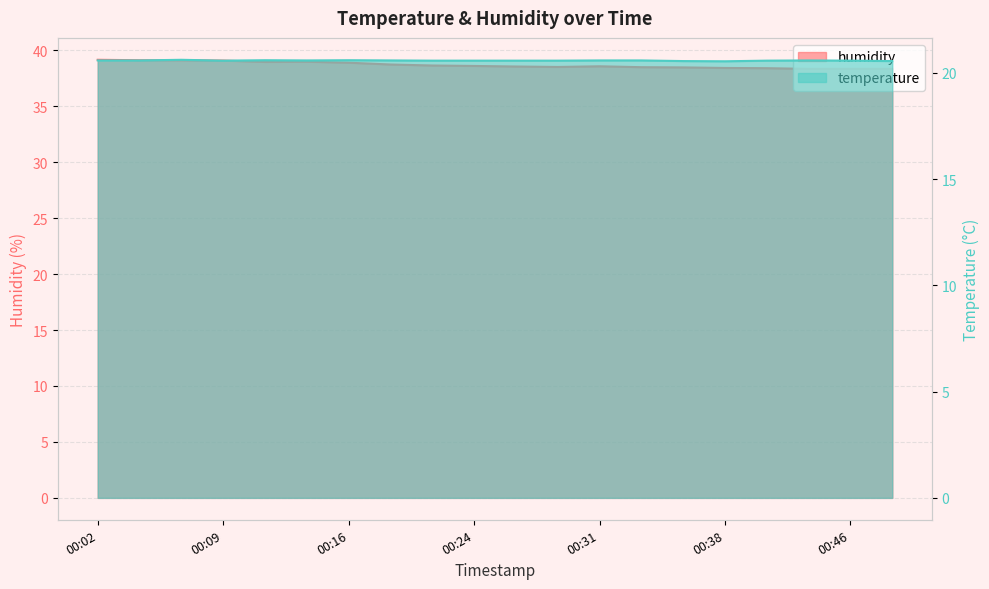

True or false: humidity has more than 0 points higher than both neighbors.

True